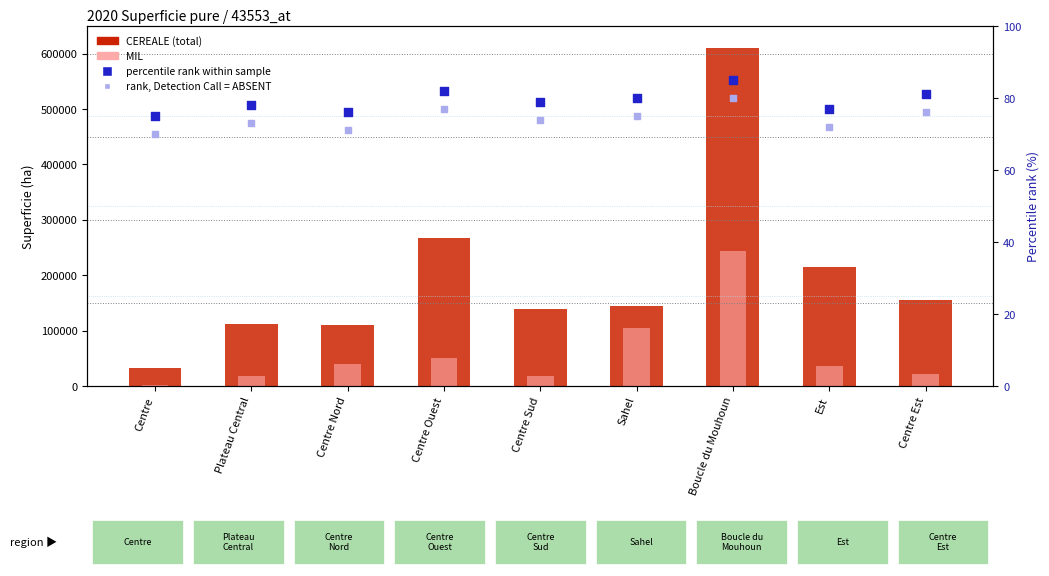

Which series has the largest Y range (max minus min)?

CEREALE (total)